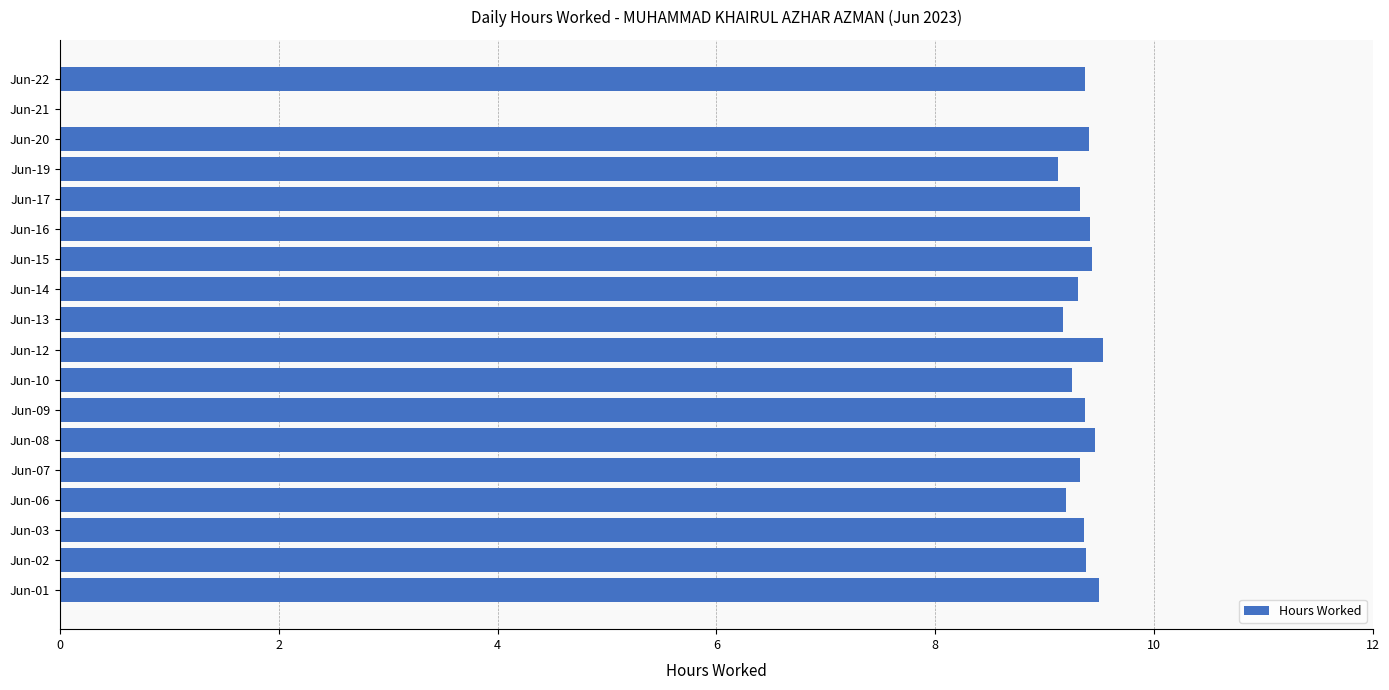

What is the sum of all values?

158.9